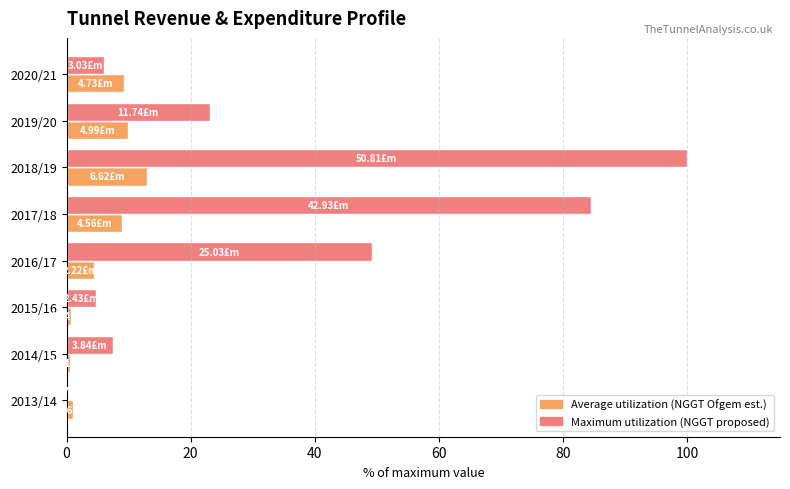

Count the number of data series in this chart.

2